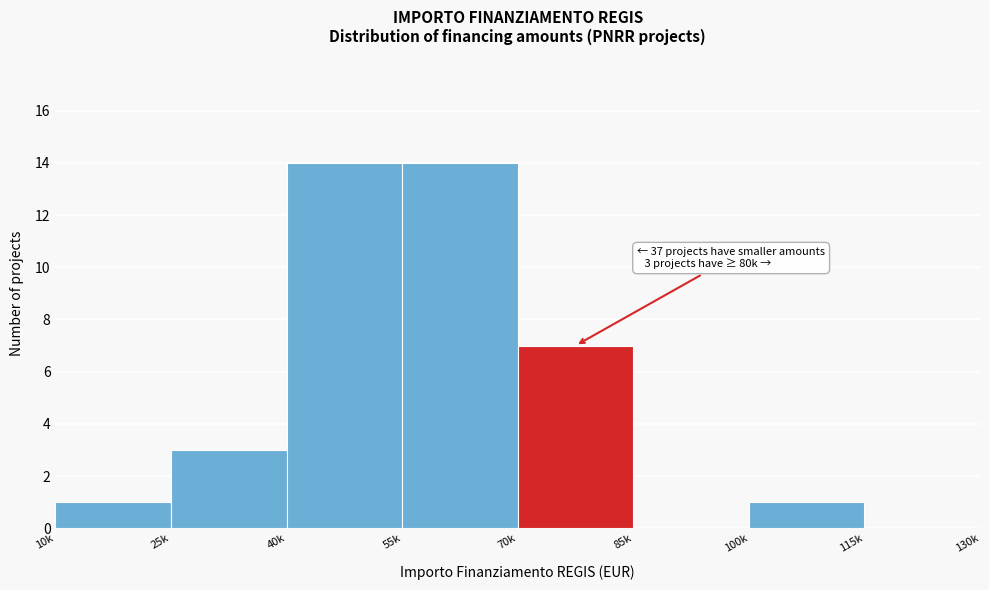

Reading left to right, extract all data points from this chart.

10k=1	25k=3	40k=14	55k=14	70k=7	85k=0	100k=1	115k=0